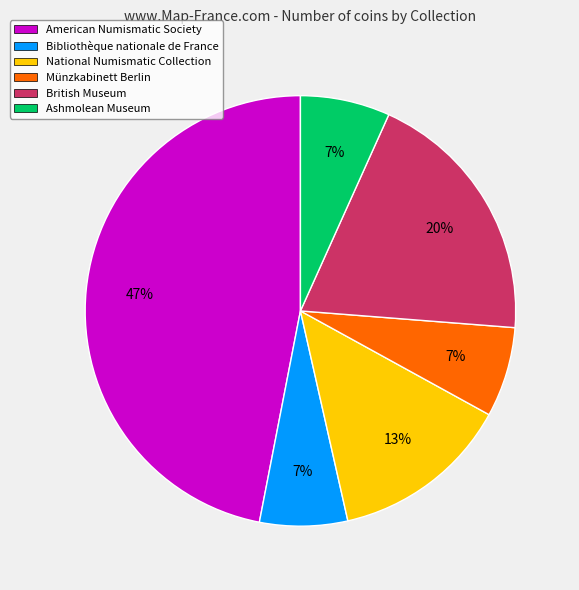

To the nearest percent, what is the average slice percentage?

17%